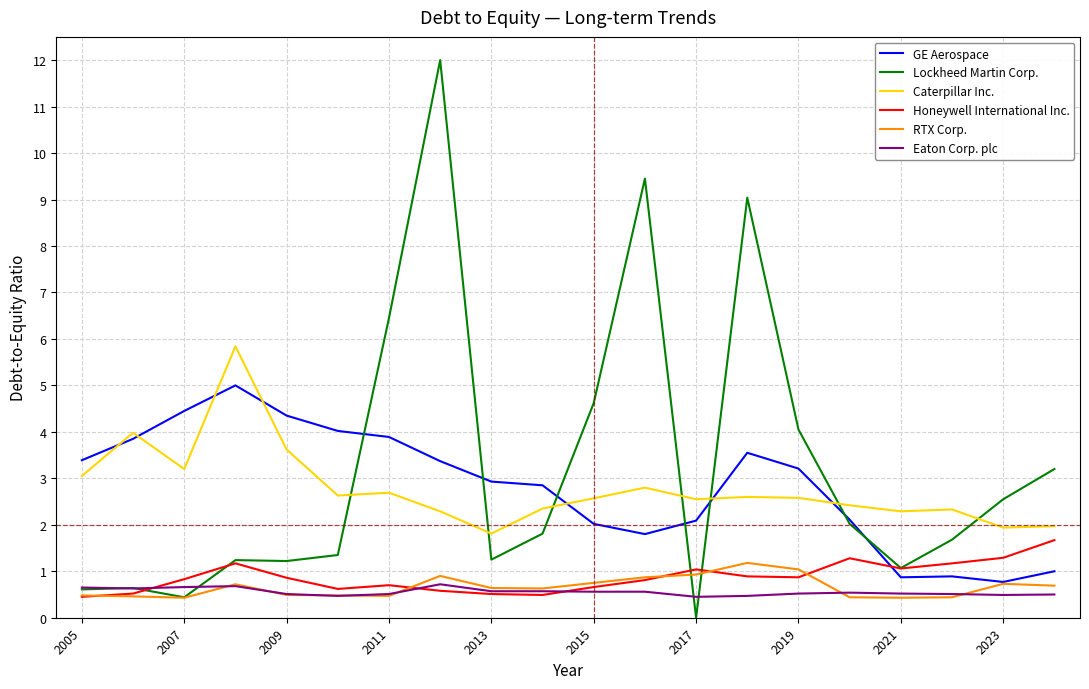

Which series has the widest spread of values?

Lockheed Martin Corp.